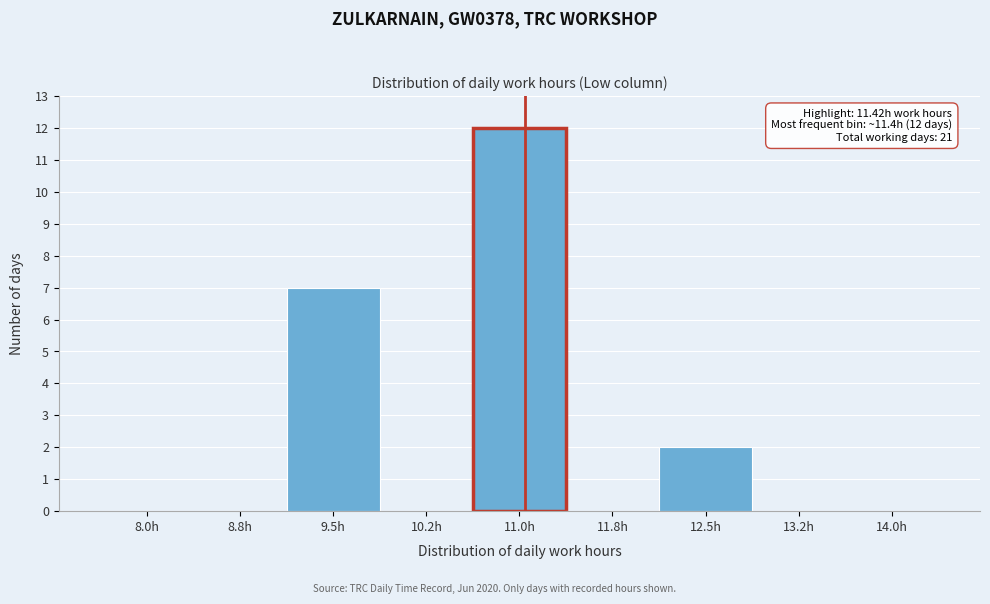

Reading left to right, extract all data points from this chart.

8.0h=0	8.8h=0	9.5h=7	10.2h=0	11.0h=12	11.8h=0	12.5h=2	13.2h=0	14.0h=0